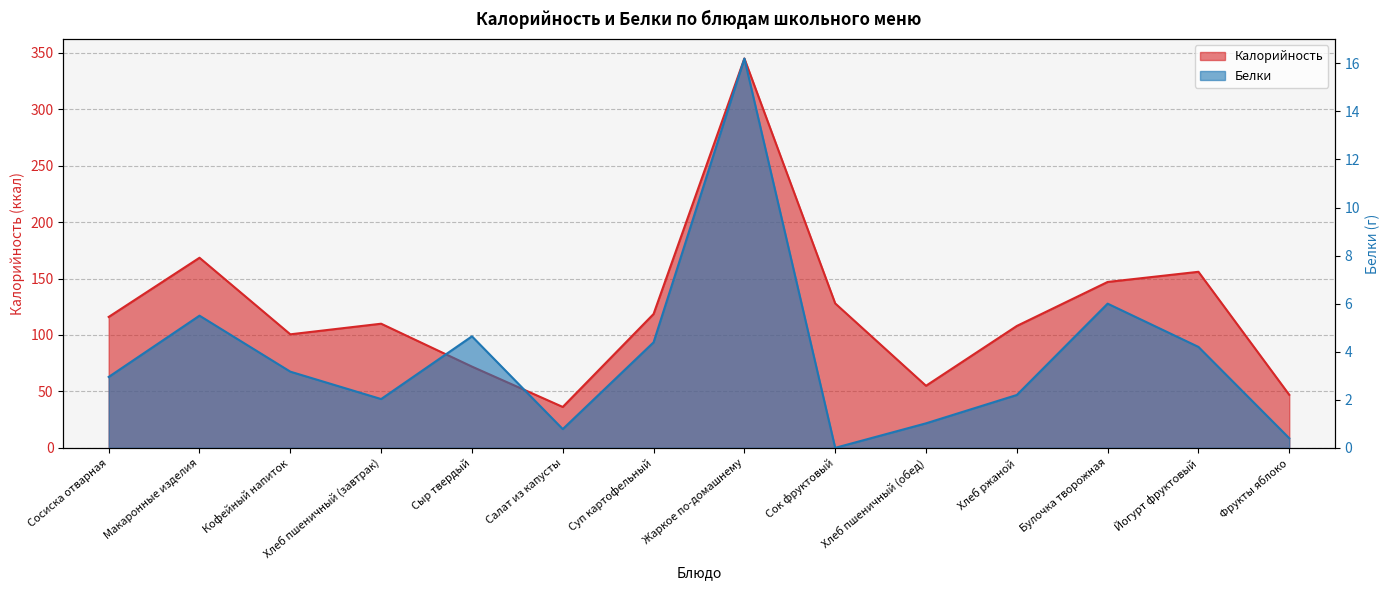

True or false: Белки and Калорийность intersect in this chart.

False